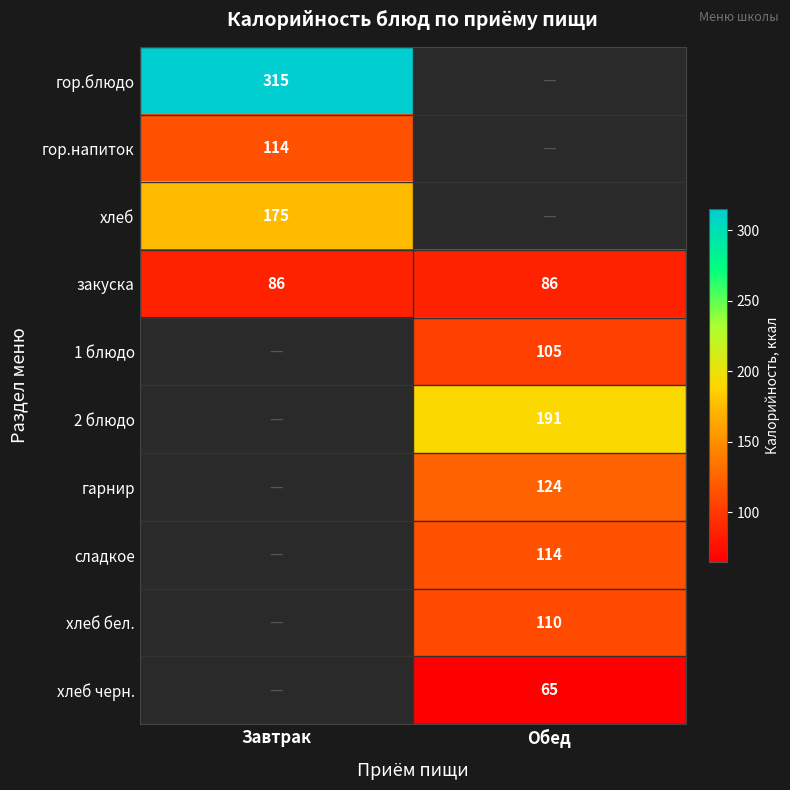

The value of гор.напиток at Завтрак is 114. True or false?

True